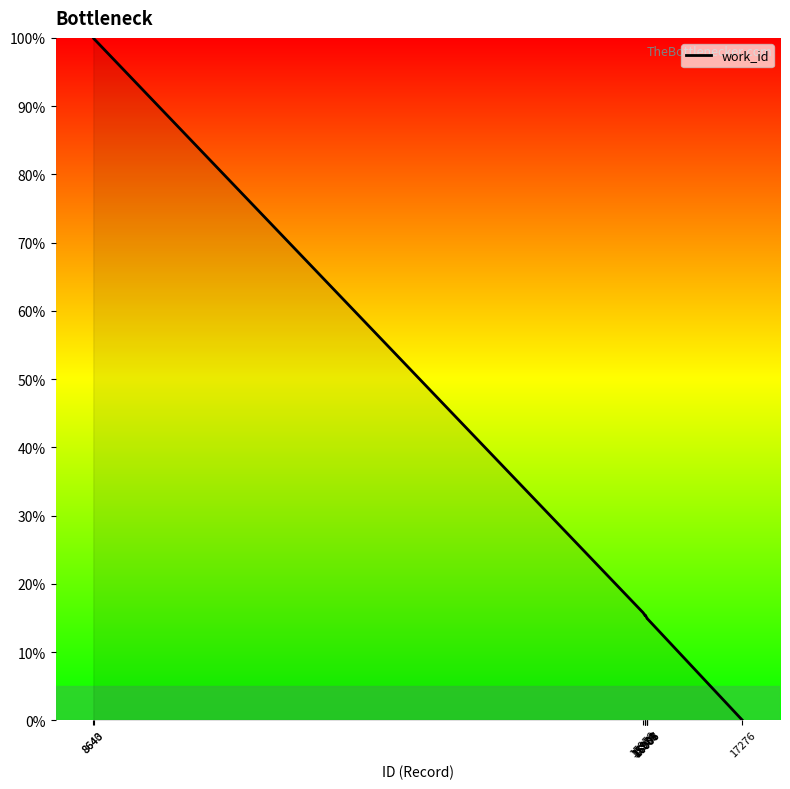

What is the greatest value displayed?

100.0